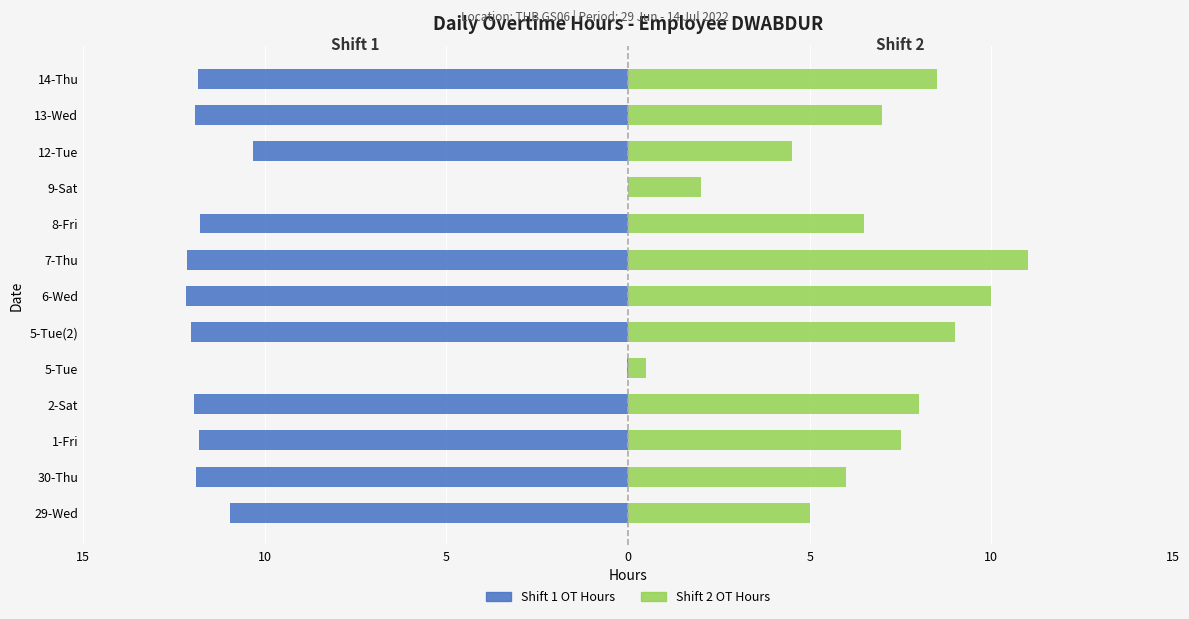

What is the total value across all series at 7-Thu?

-1.2